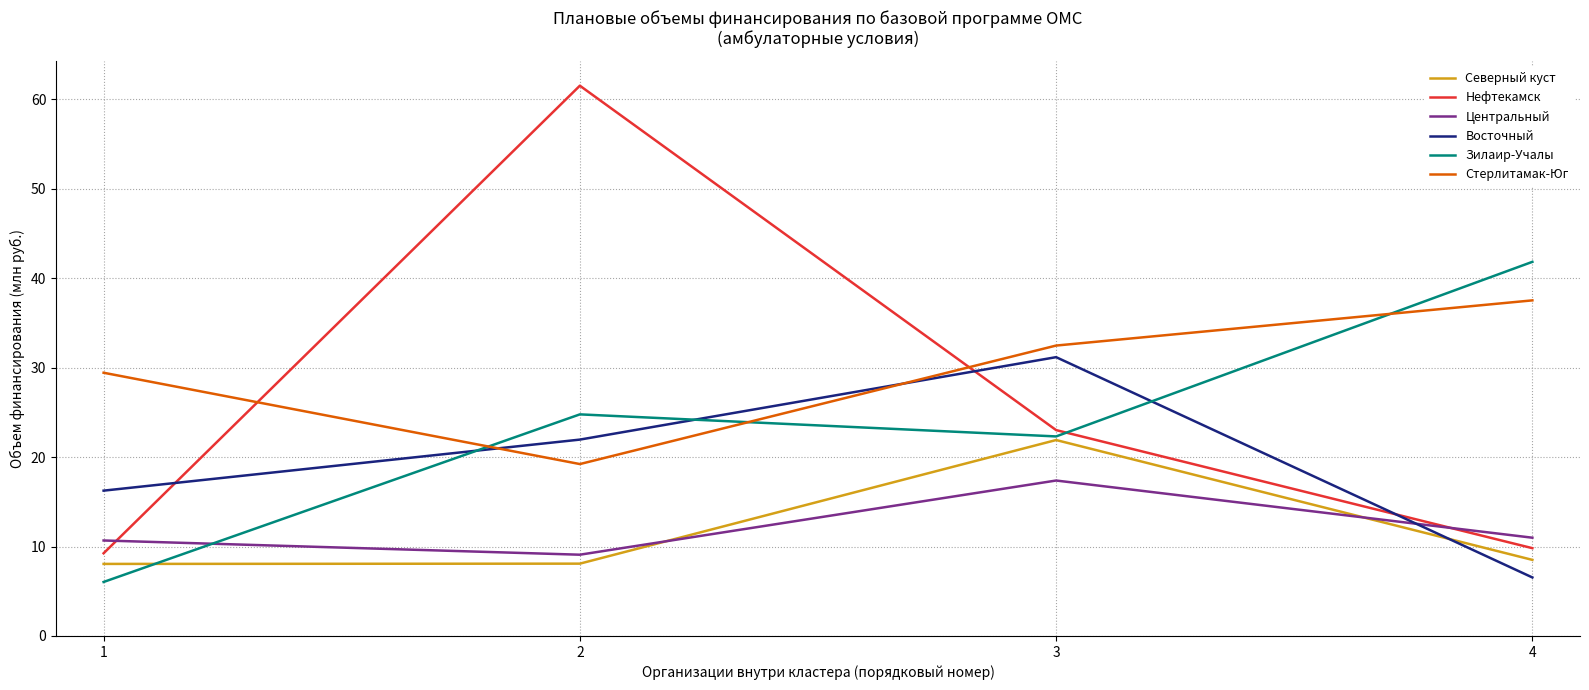

Is it true that Зилаир-Учалы equals 6.0 at 1?

True